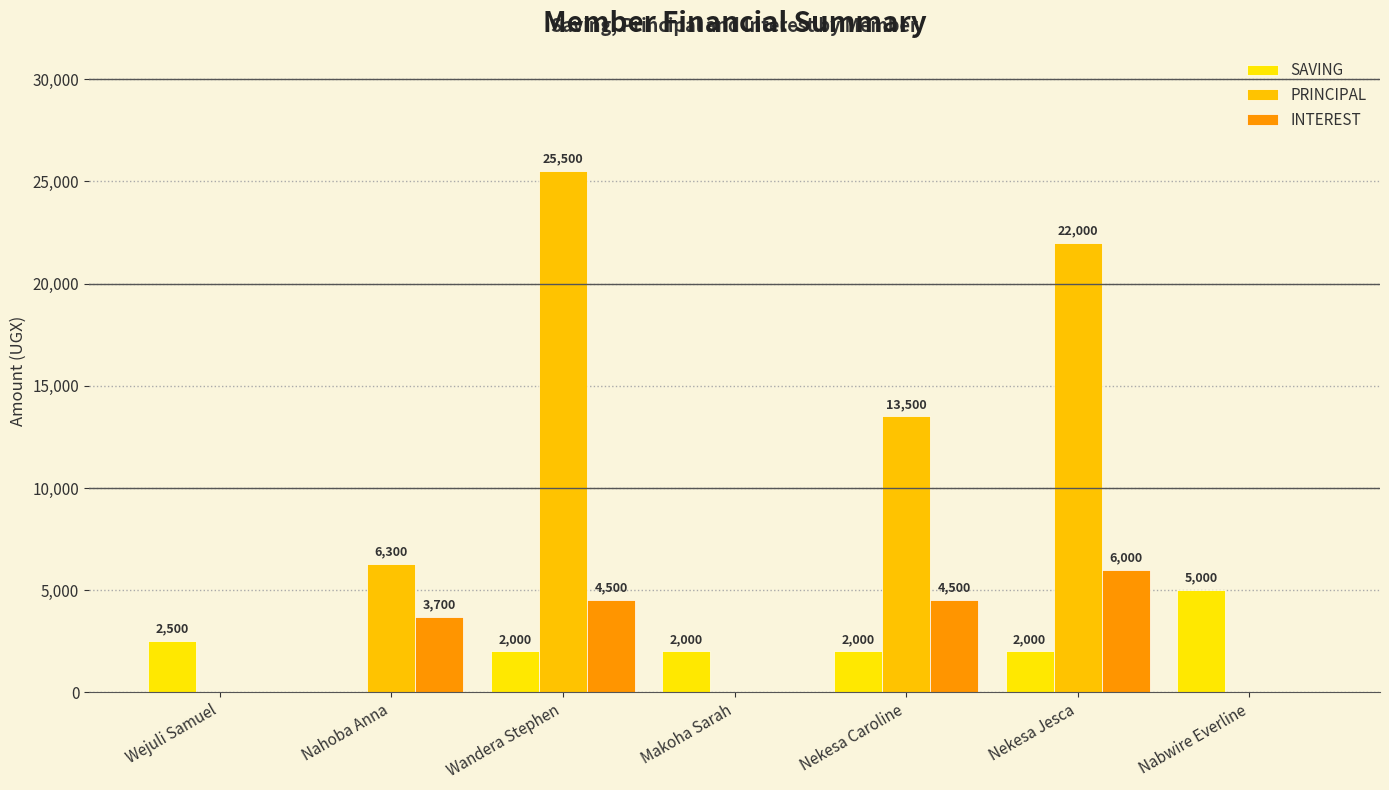

What is the label of the 2nd bar from the left?

Nahoba Anna